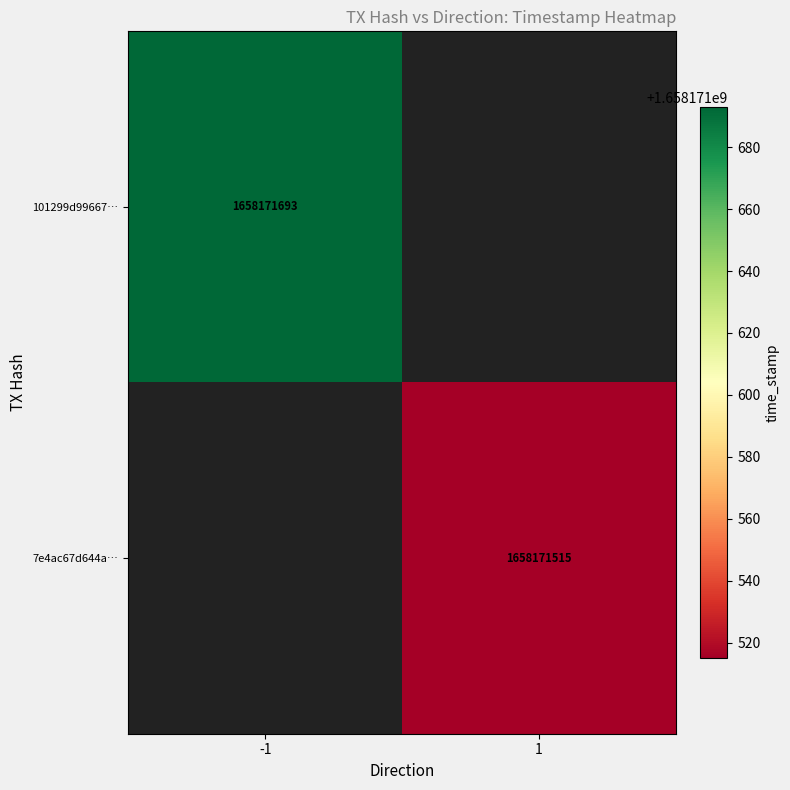

Is it true that 101299d99667c02795f69e42a6a0310c559daa8 equals -2 at 0?

False